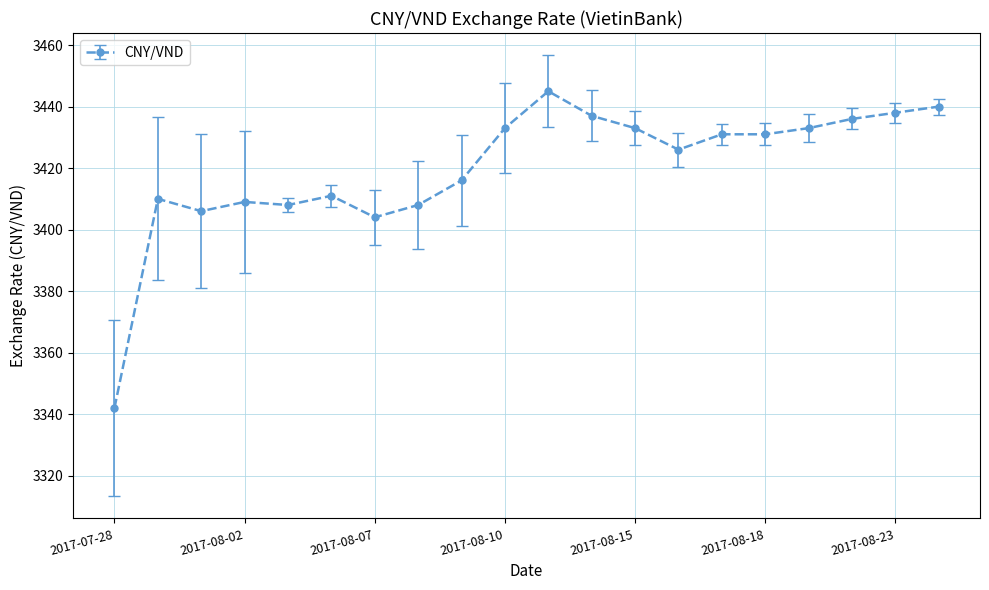

Does the chart have visible grid lines?

Yes